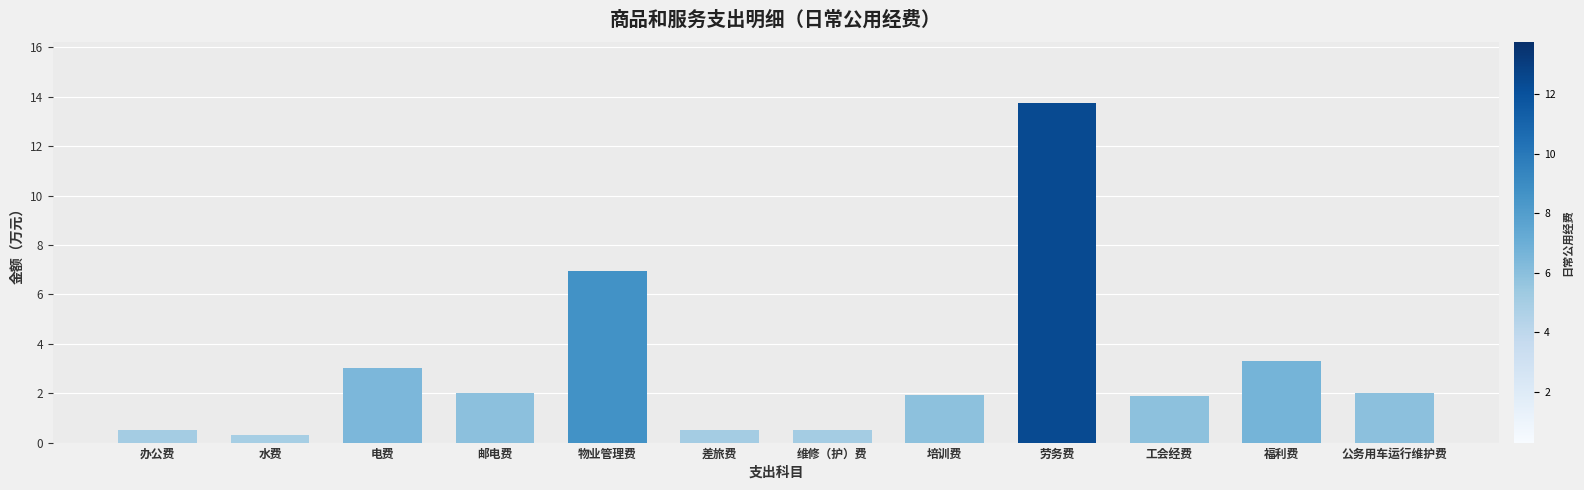

What is the greatest value displayed?

13.7